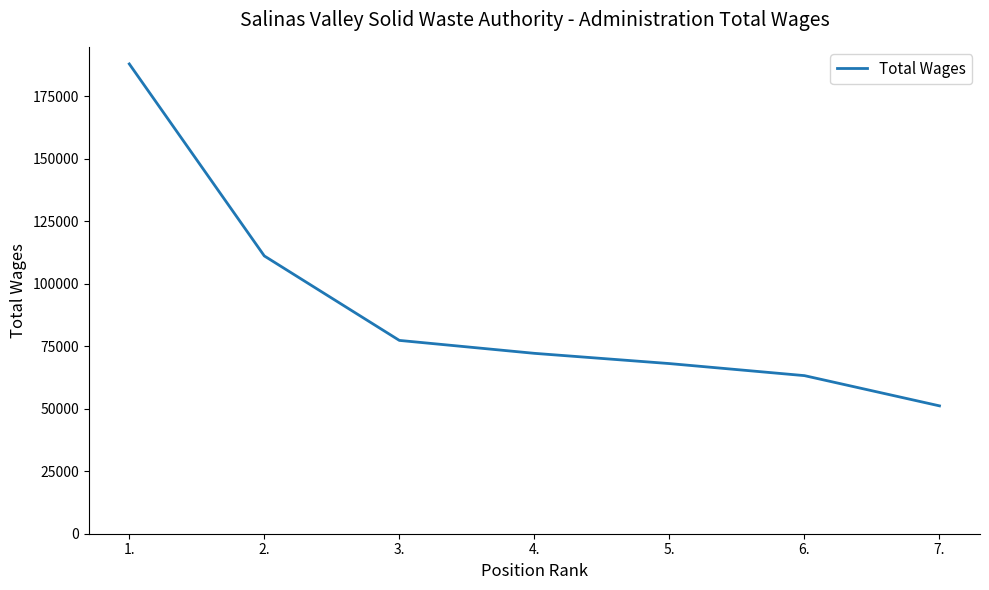

List the labels in order of value, smallest first.

7., 6., 5., 4., 3., 2., 1.